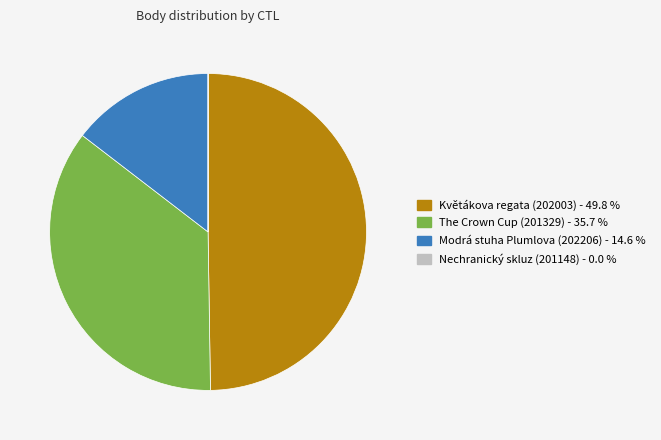

Is Modrá stuha Plumlova (202206) - 14.6 % the majority of the pie?

No